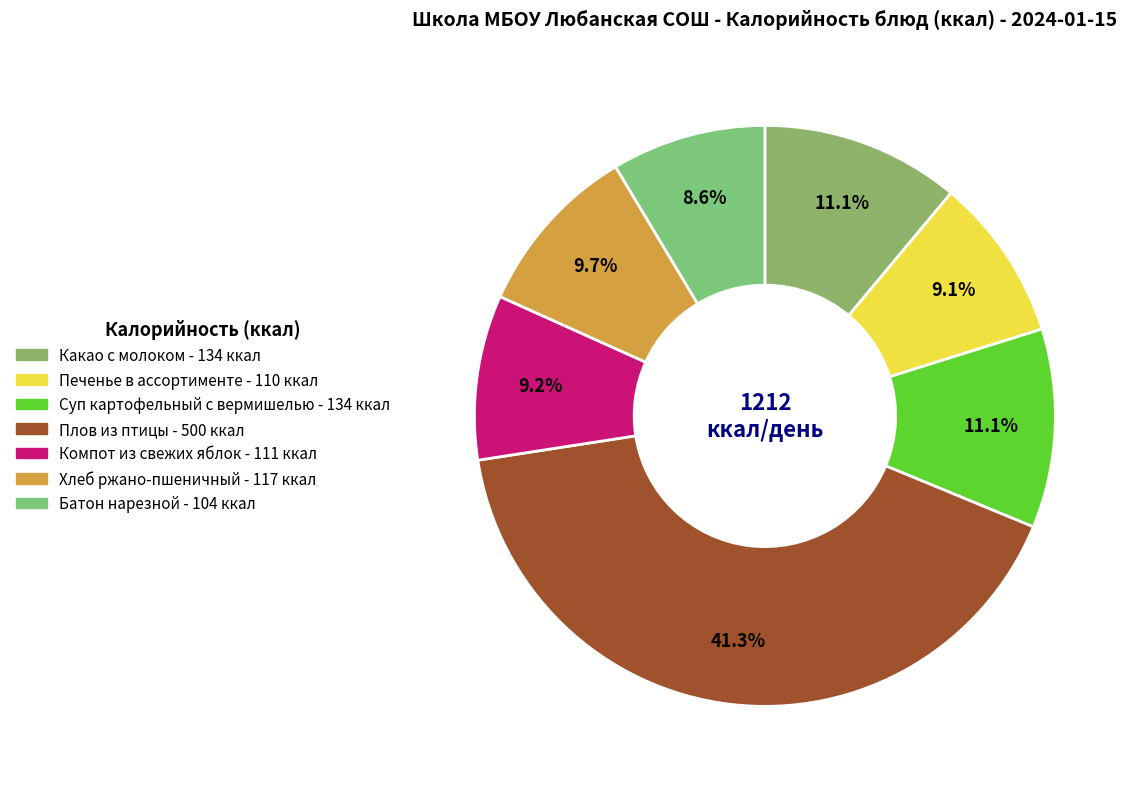

Combined, do Хлеб ржано-пшеничный and Печенье в ассортименте account for over 50%?

No